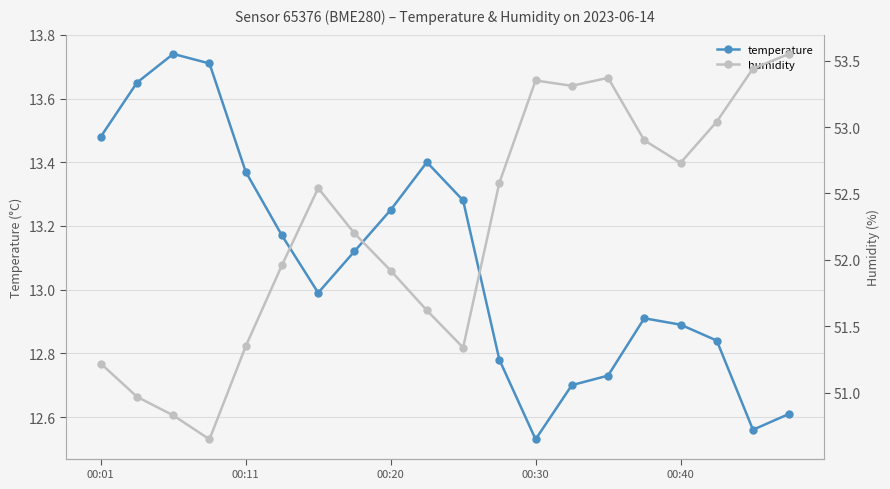

True or false: temperature has more than 1 interior local peaks.

True